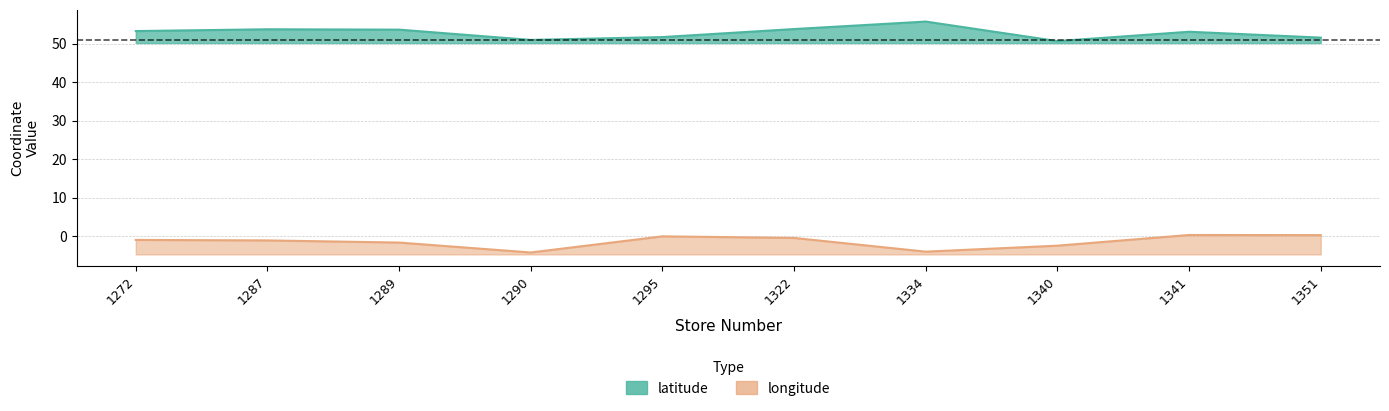

How many data points in latitude are above 53?

6